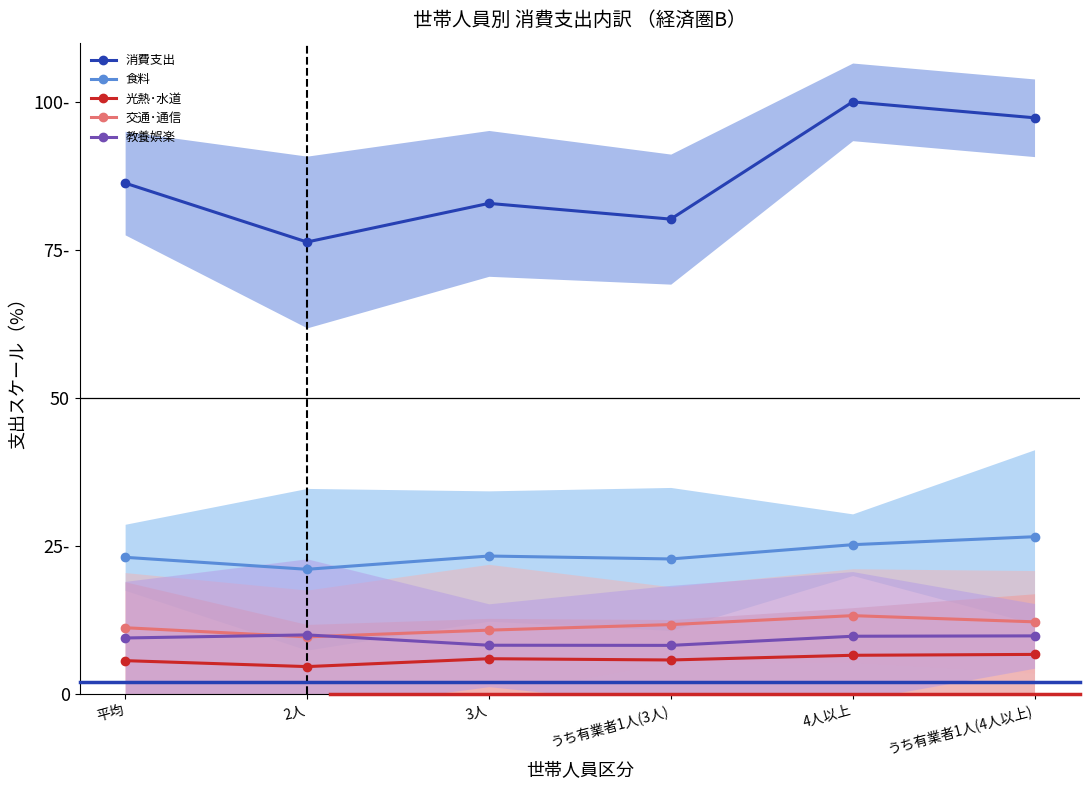

At 平均, list the series in order from largest to smallest.

消費支出, 食料, 交通･通信, 教養娯楽, 光熱･水道